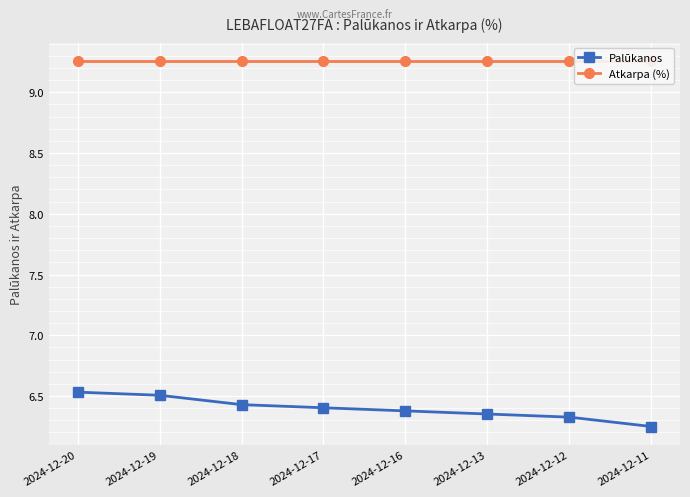

Rank the series by their maximum value, from lowest to highest.

Palūkanos, Atkarpa (%)